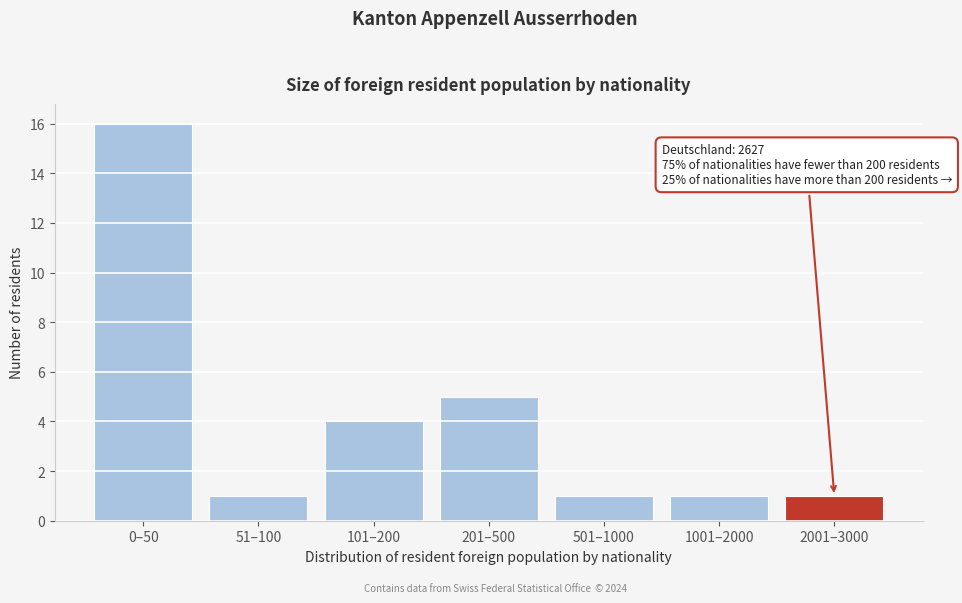

Reading right to left, transcribe all the data shown in this chart.

2001–3000=1	1001–2000=1	501–1000=1	201–500=5	101–200=4	51–100=1	0–50=16